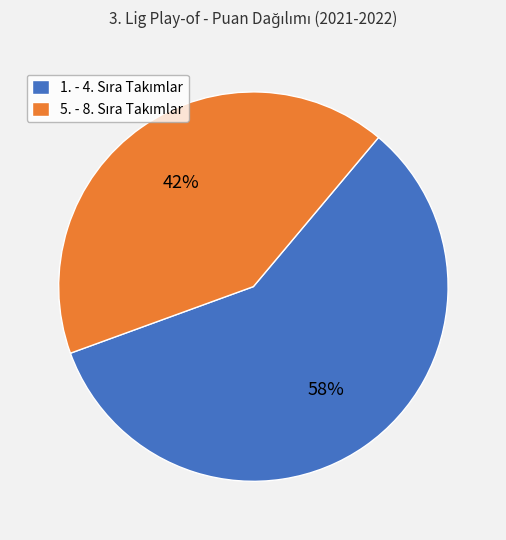

To the nearest percent, what is the average slice percentage?

50%